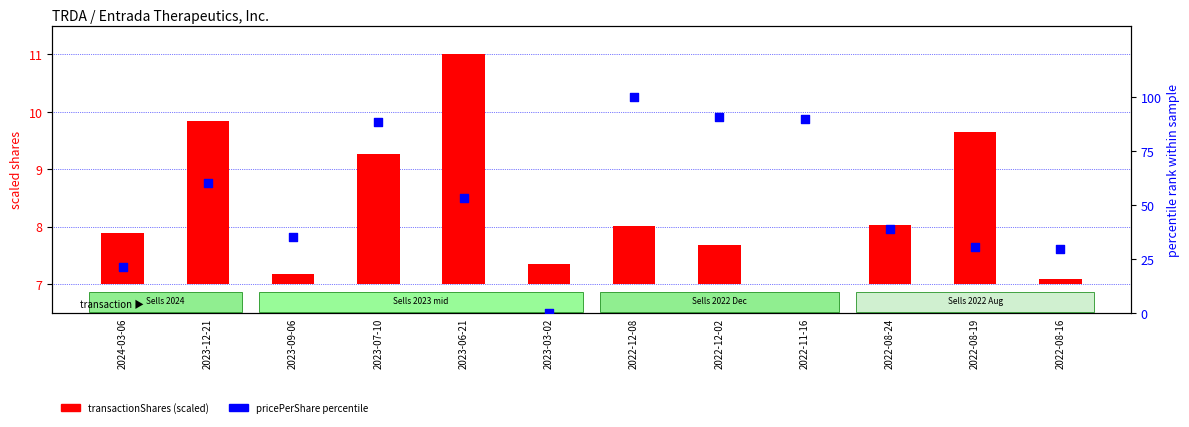

What is the total value across all series at 2022-12-08?

101.0